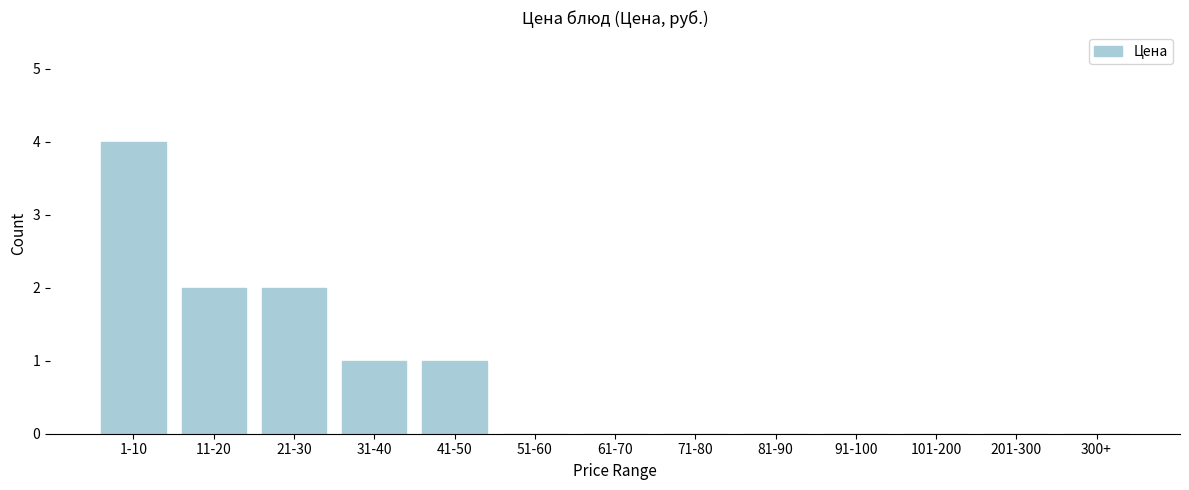

Reading left to right, what are all the values shown in this chart?

1-10=4	11-20=2	21-30=2	31-40=1	41-50=1	51-60=0	61-70=0	71-80=0	81-90=0	91-100=0	101-200=0	201-300=0	300+=0